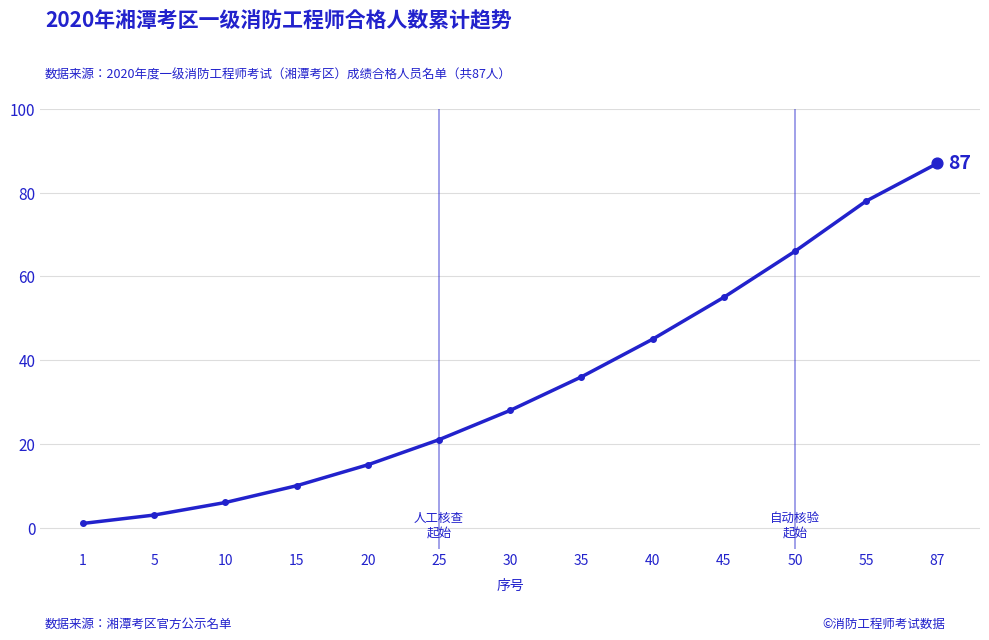

What is the ratio of the value at 45 to the value at 50?

0.8